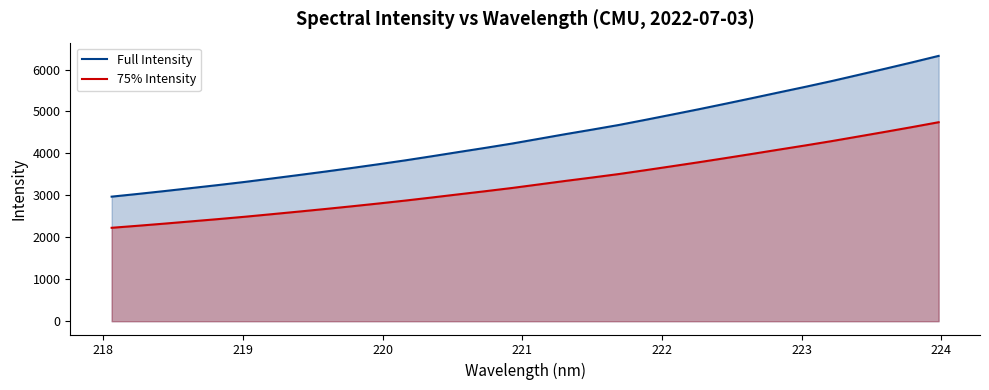

Rank the series by their average value, from lowest to highest.

75% Intensity, Full Intensity